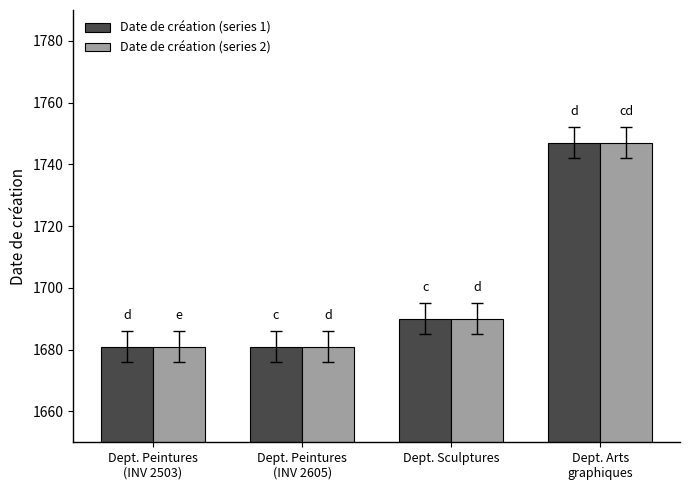

What is the highest value of the Date de création (series 2) series?

1747